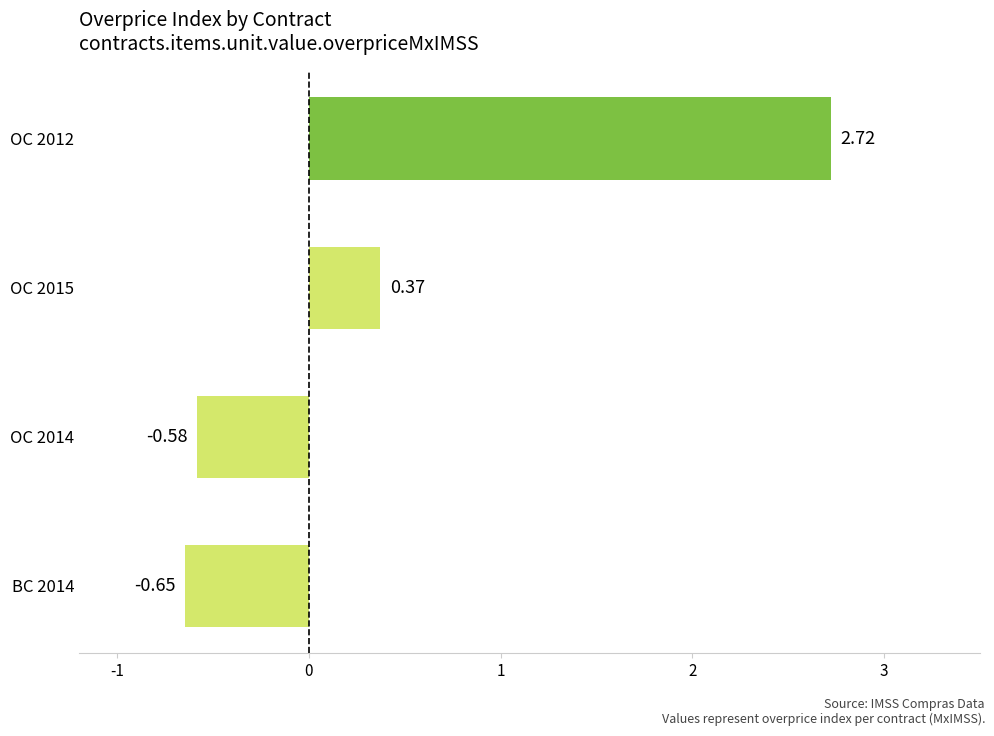

How many values are below 0?

2